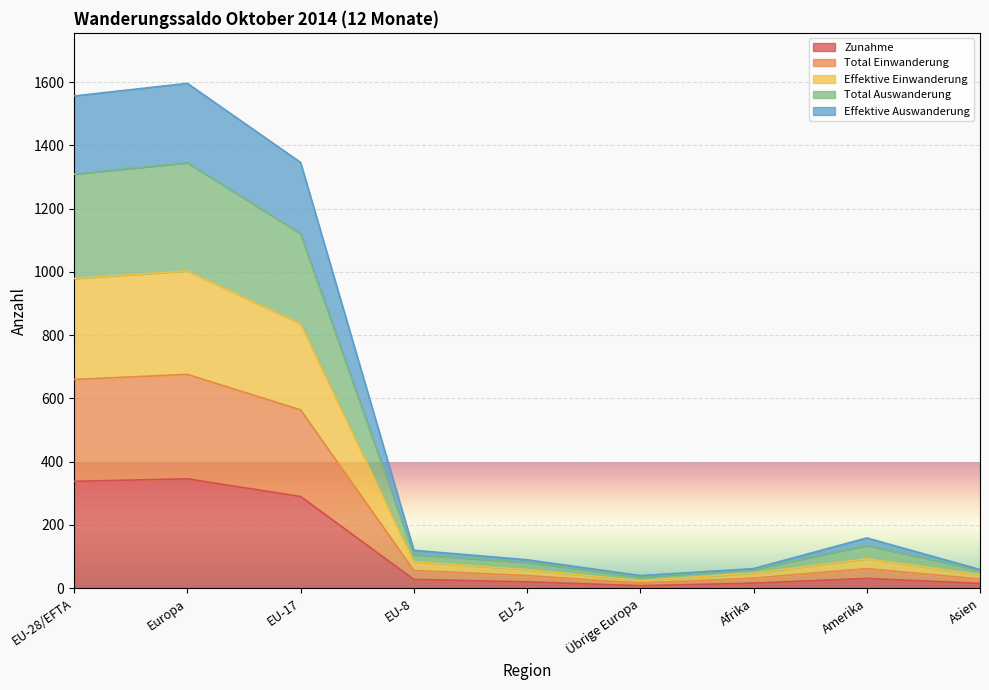

Is it true that Total Auswanderung equals 2253 at Europa?

False